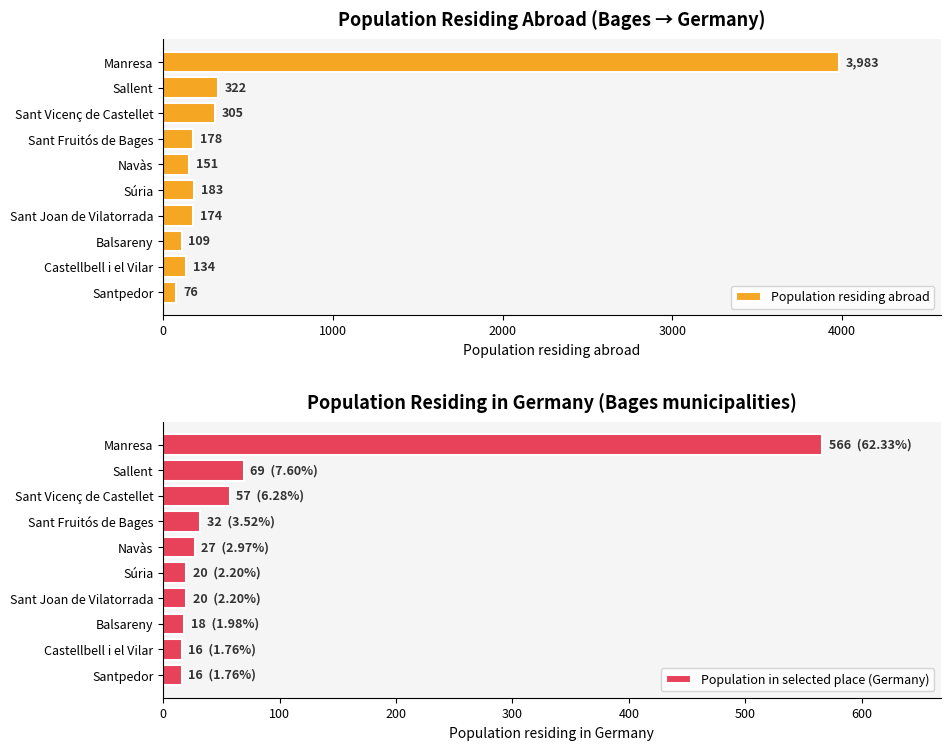

What is the sum of all Population in selected place (Germany) values?

841